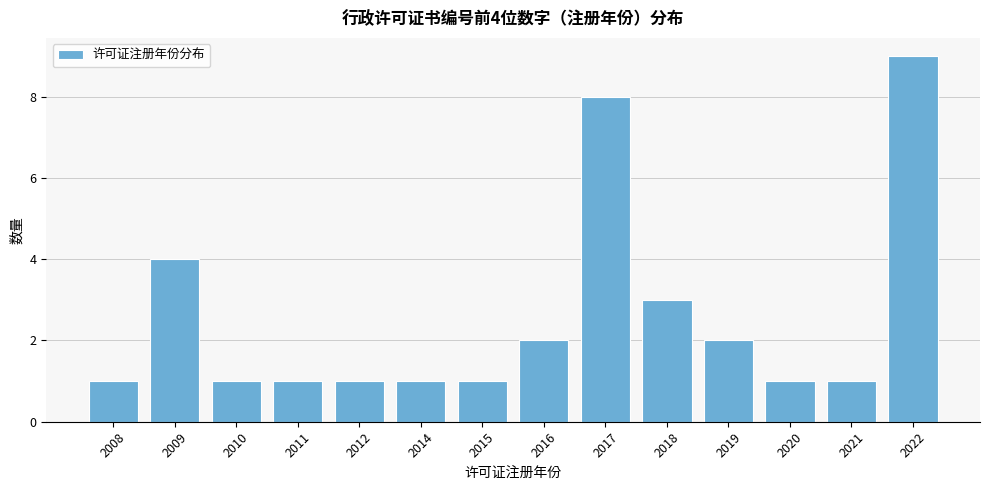

Reading right to left, extract all data points from this chart.

9	1	1	2	3	8	2	1	1	1	1	1	4	1